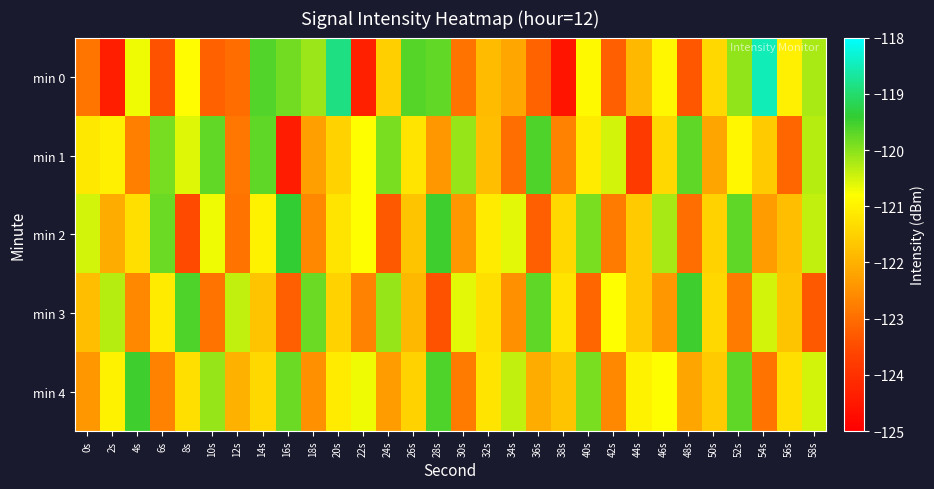

How many categories are shown in the chart?

30